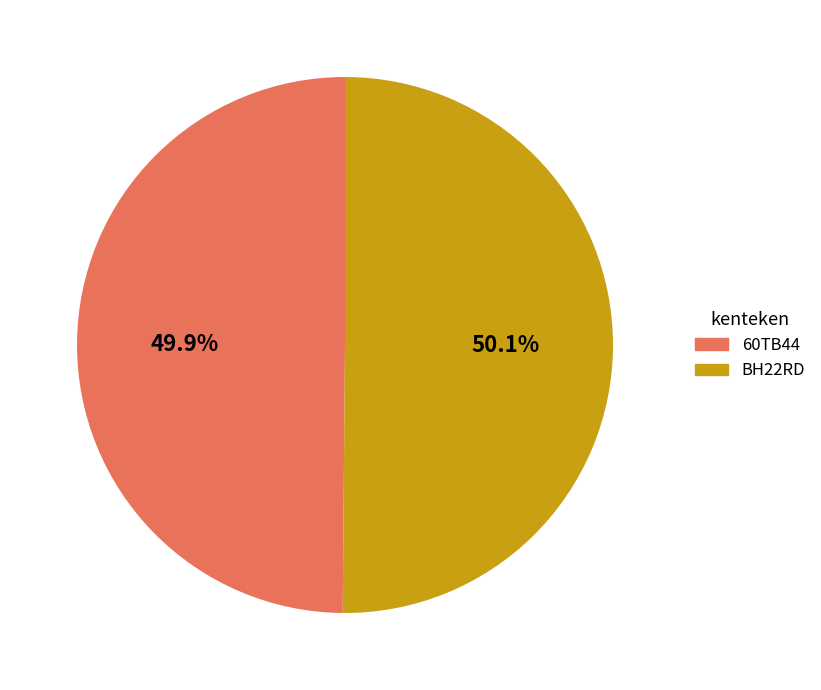

Is there a majority slice in this chart?

Yes